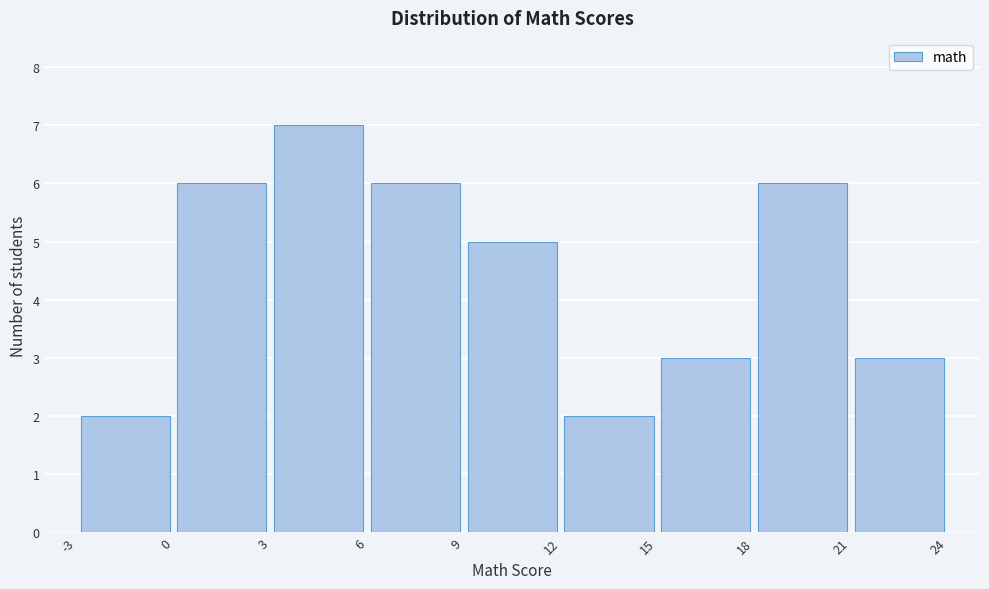

What is the height of the bar covering 0 to 3 on the x-axis? The values are not printed on the chart, so give them approximately, as read against the axis.

6